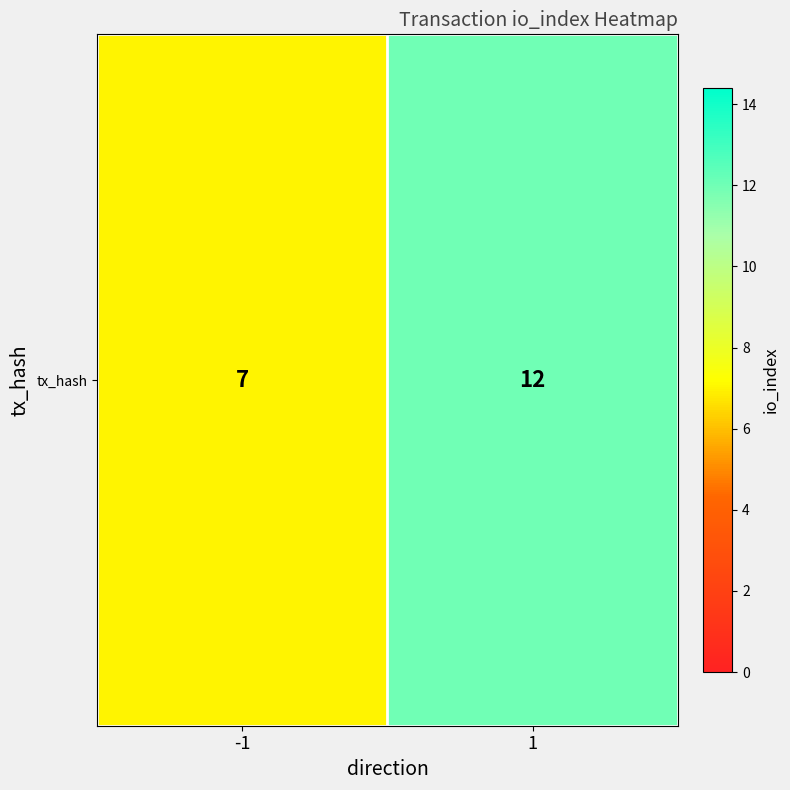

Approximately how many times larger is the value at 1 compared to -1?

1.7